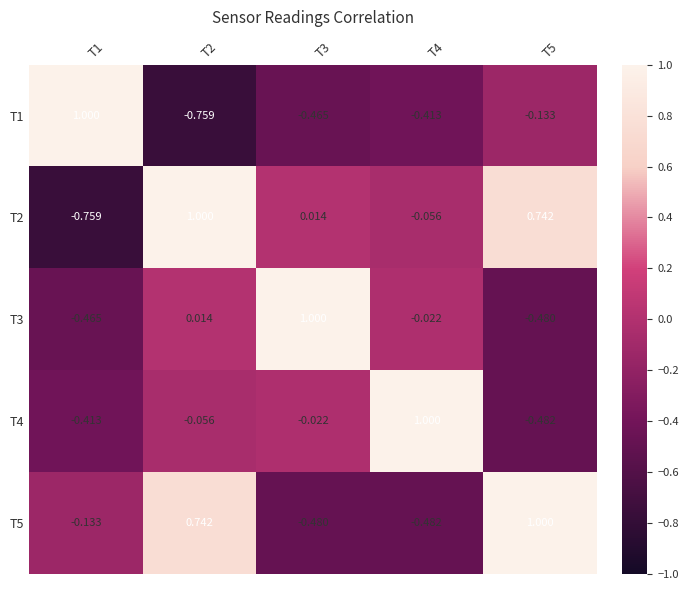

Count the number of data series in this chart.

5